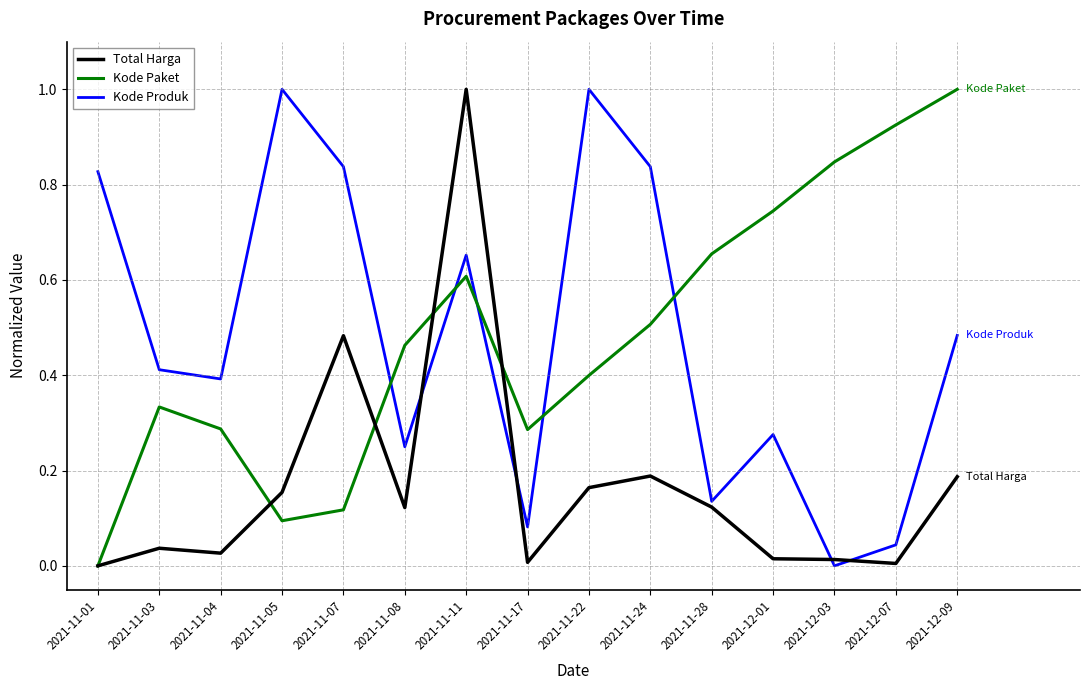

The Kode Paket series shows 0.7 at 2021-11-22. True or false?

False